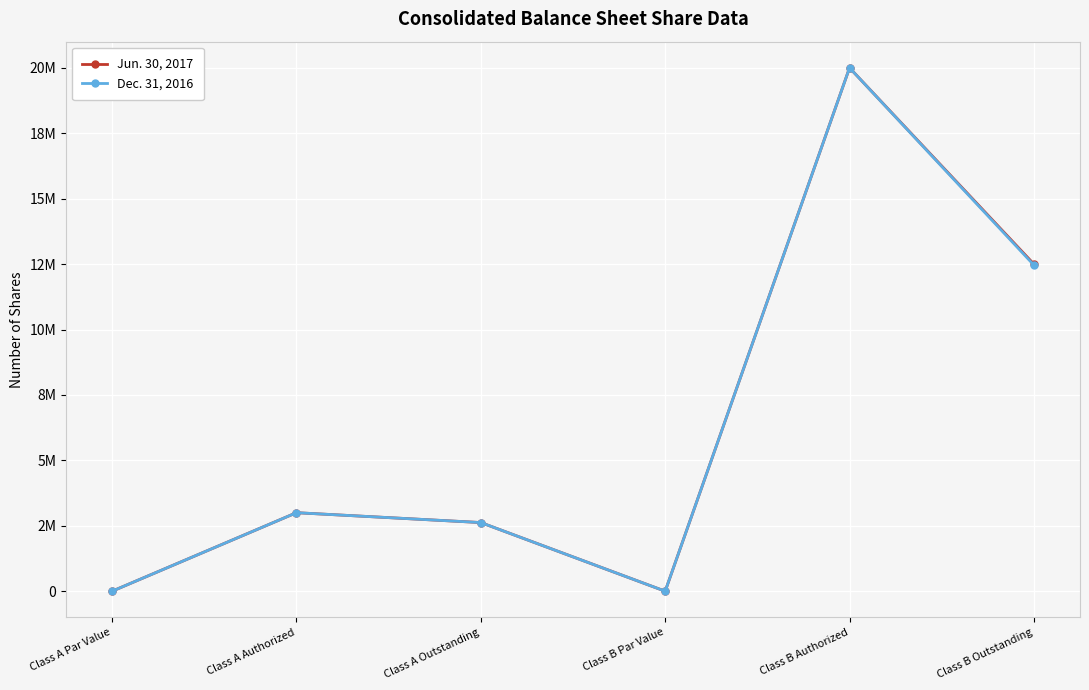

What position from the right is Class B Par Value?

3